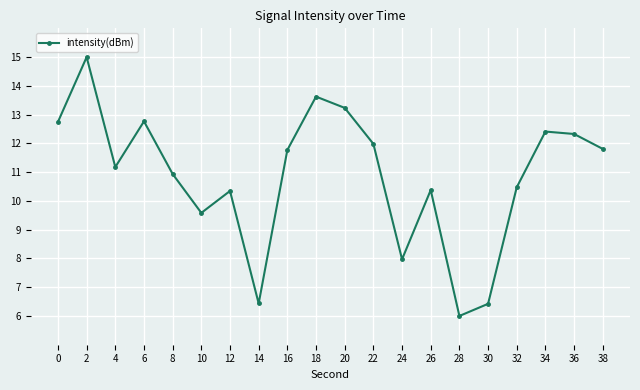

How many interior local valleys (lower than both neighbors) does the data have?

5